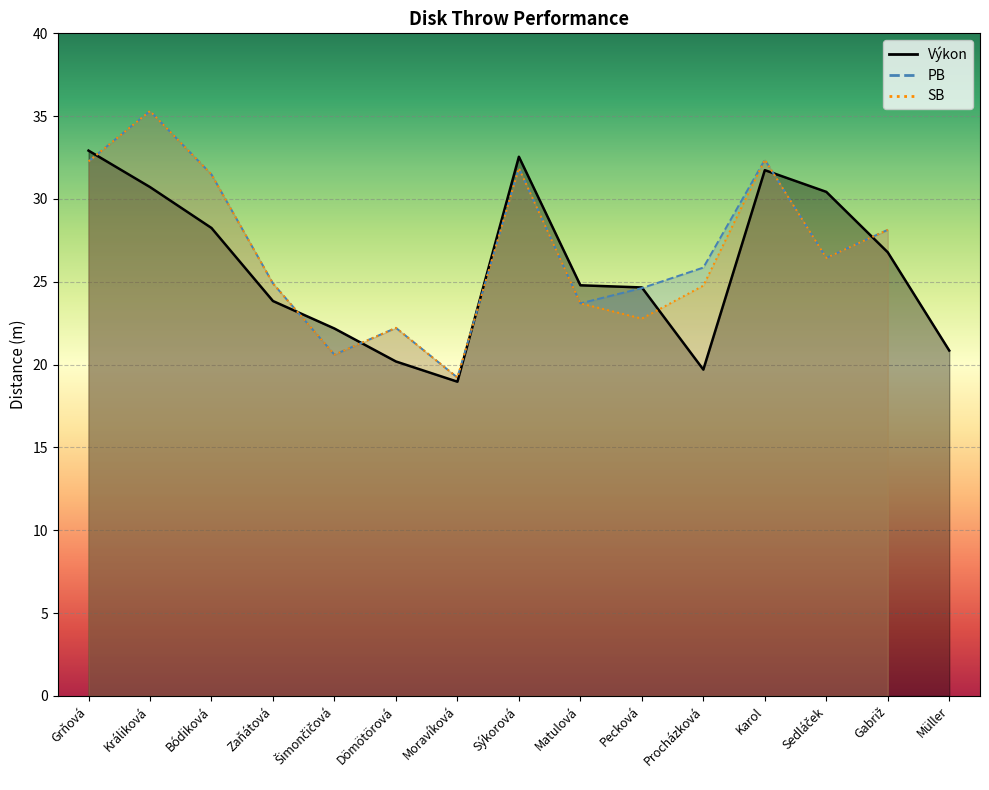

What is the spread (max minus min) of values at Grňová?

0.6